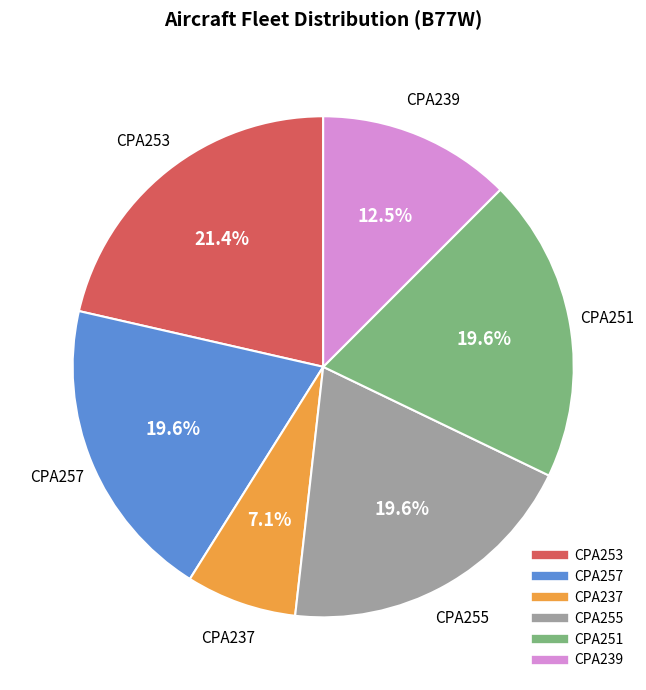

Which has a higher value, CPA237 or CPA257?

CPA257